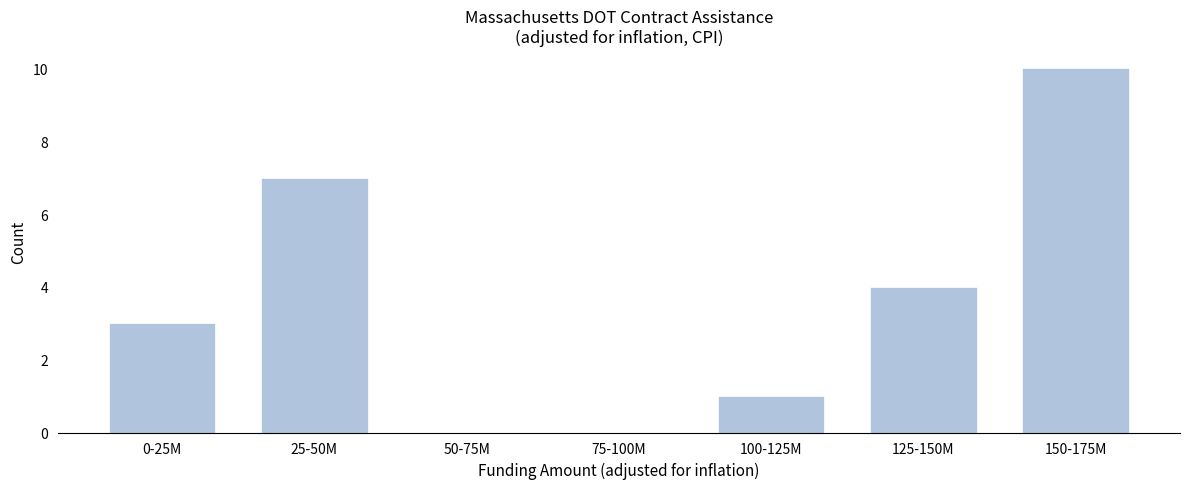

Reading left to right, list all the values displayed in this chart.

0-25M=3	25-50M=7	50-75M=0	75-100M=0	100-125M=1	125-150M=4	150-175M=10